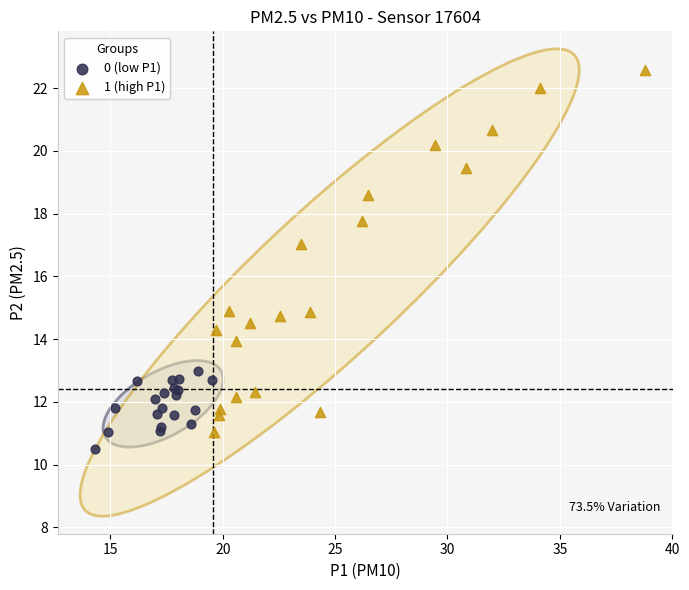

Which series has the widest spread of Y values?

1 (high P1)